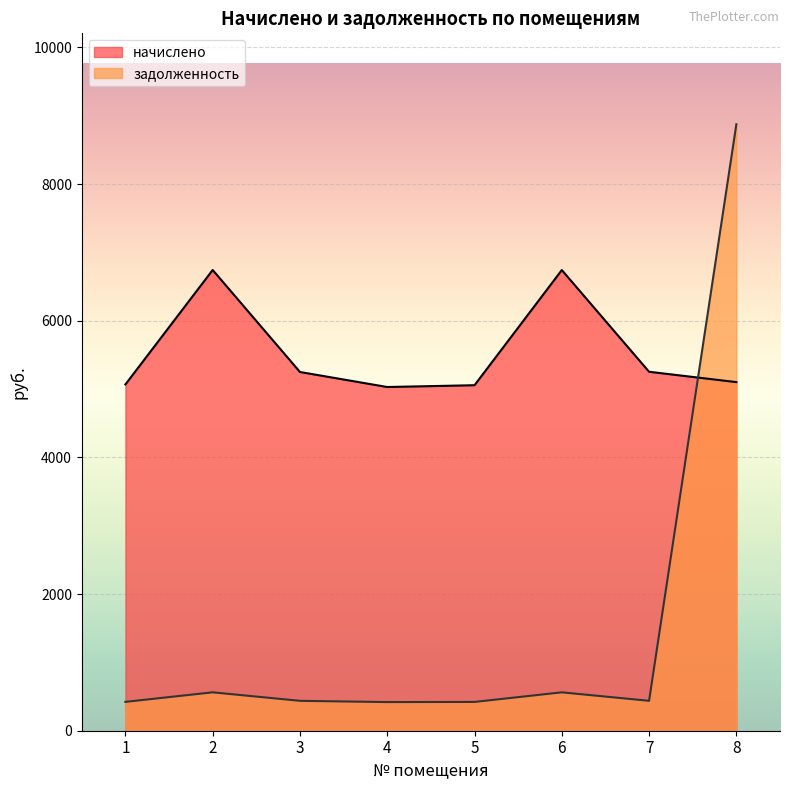

Where is задолженность nearest to the value 4647?

2